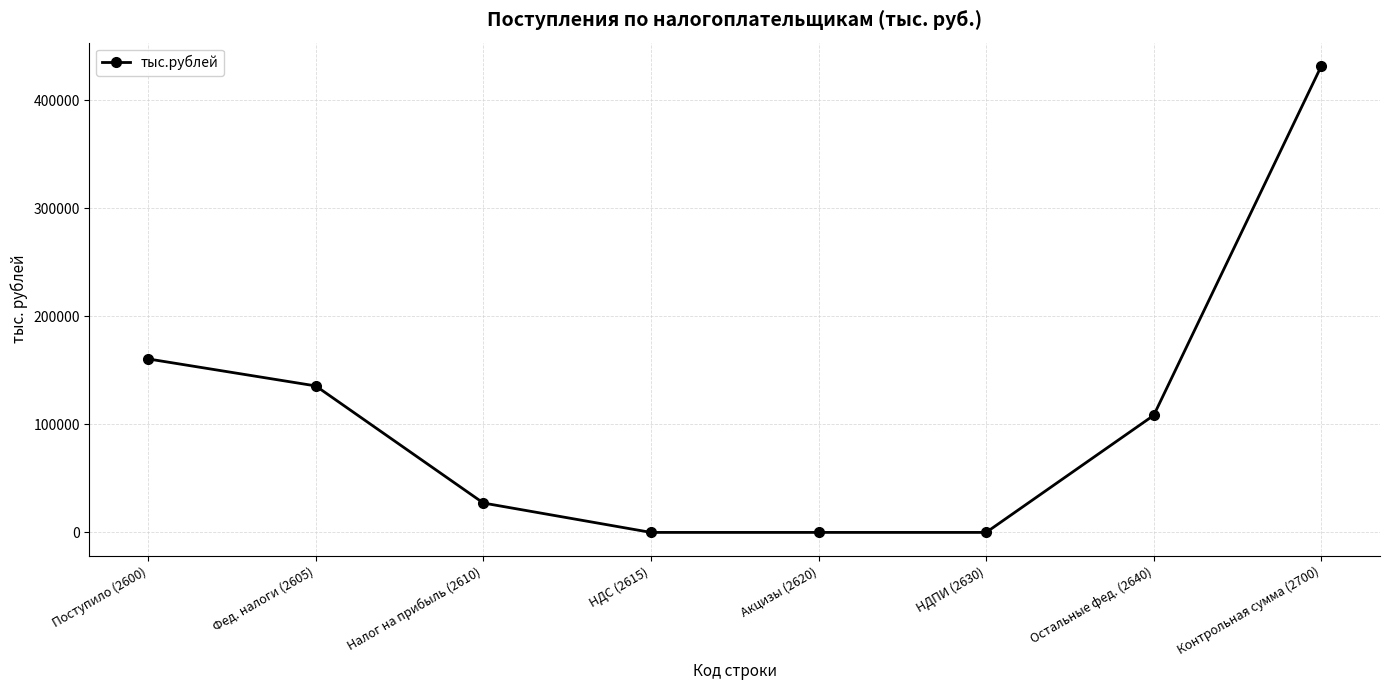

How many lines are shown in the chart?

1